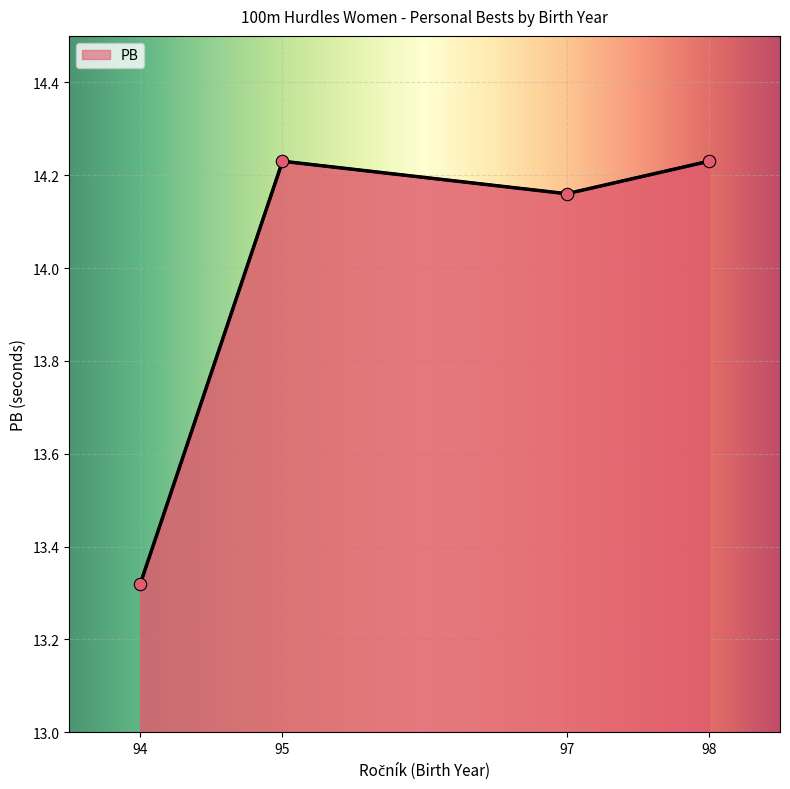

What is the ratio of the value at 95 to the value at 98?

1.0